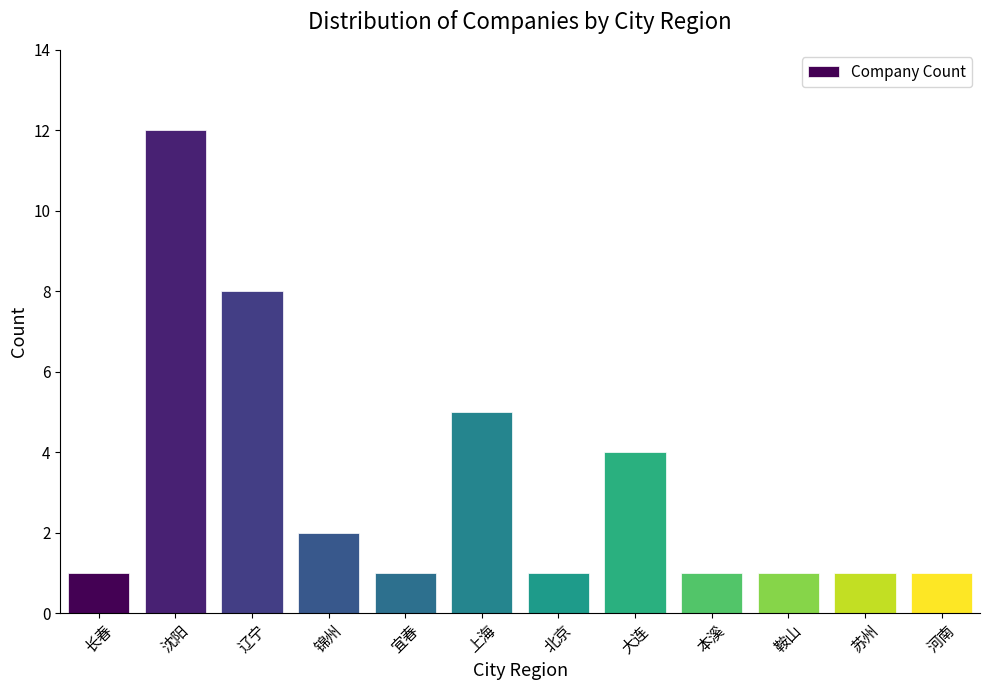

Reading left to right, extract all data points from this chart.

1	12	8	2	1	5	1	4	1	1	1	1